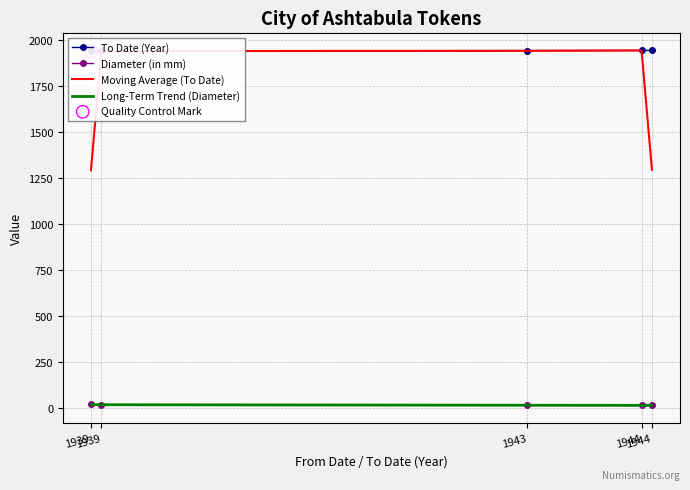

At how many categories does at least one series exceed 67?

5